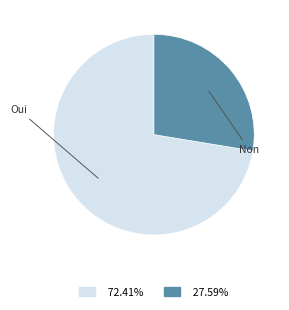

How many segments does this pie chart have?

2